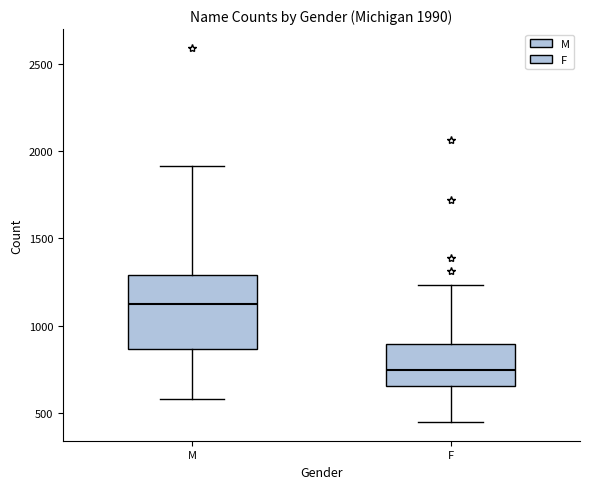

Which box has the highest median line?

M